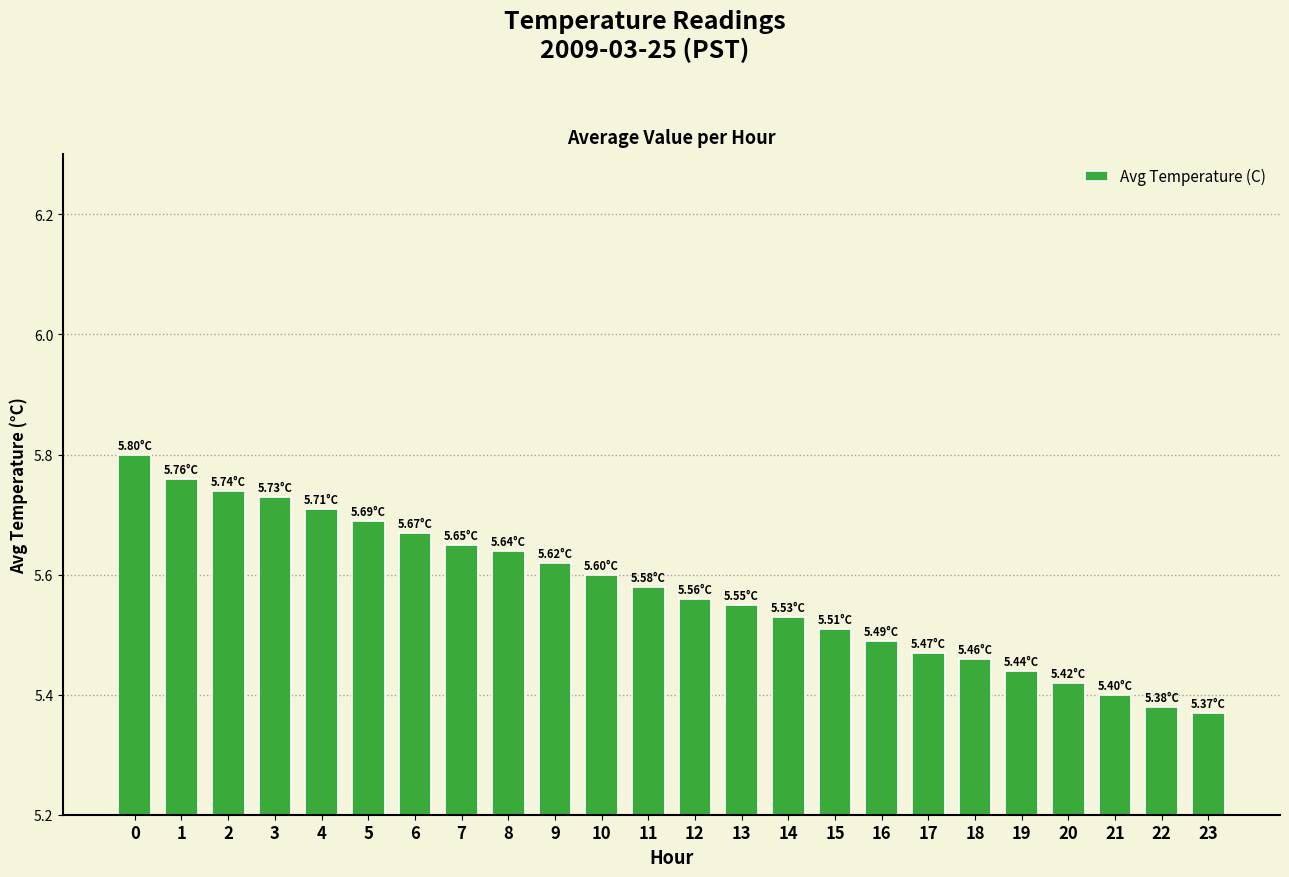

List the labels in order of value, largest first.

0, 1, 2, 3, 4, 5, 6, 7, 8, 9, 10, 11, 12, 13, 14, 15, 16, 17, 18, 19, 20, 21, 22, 23